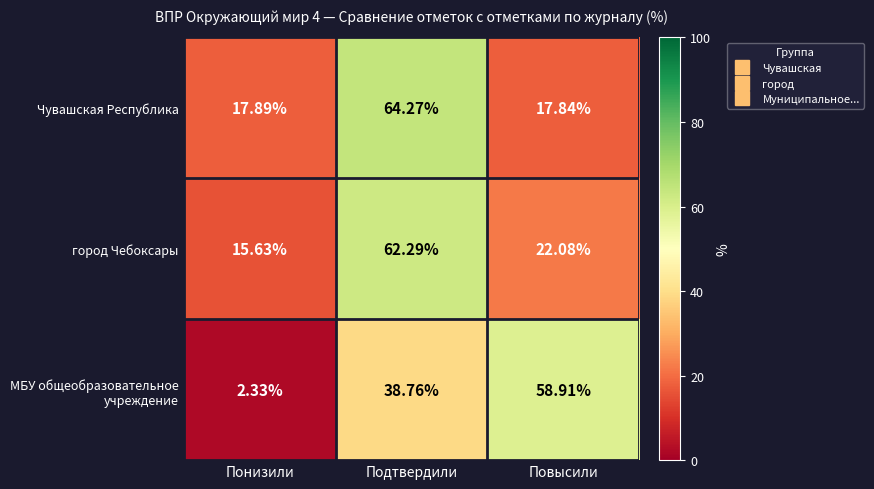

At which label is Чувашская Республика closest to 41?

Понизили